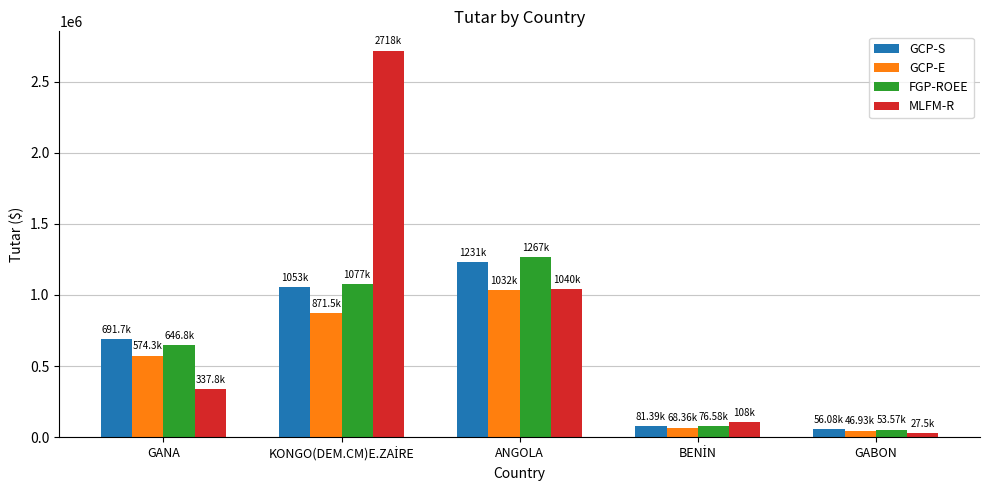

What is the value of the GCP-E bar at the 4th from the left?

68360.5